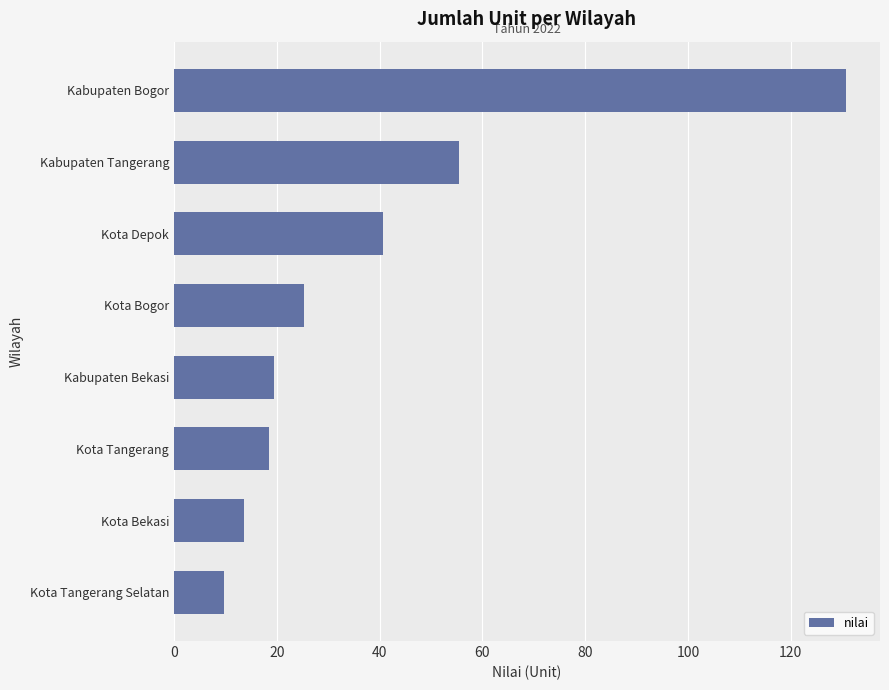

The chart shows a value of 209.6 at Kabupaten Bogor. True or false?

False